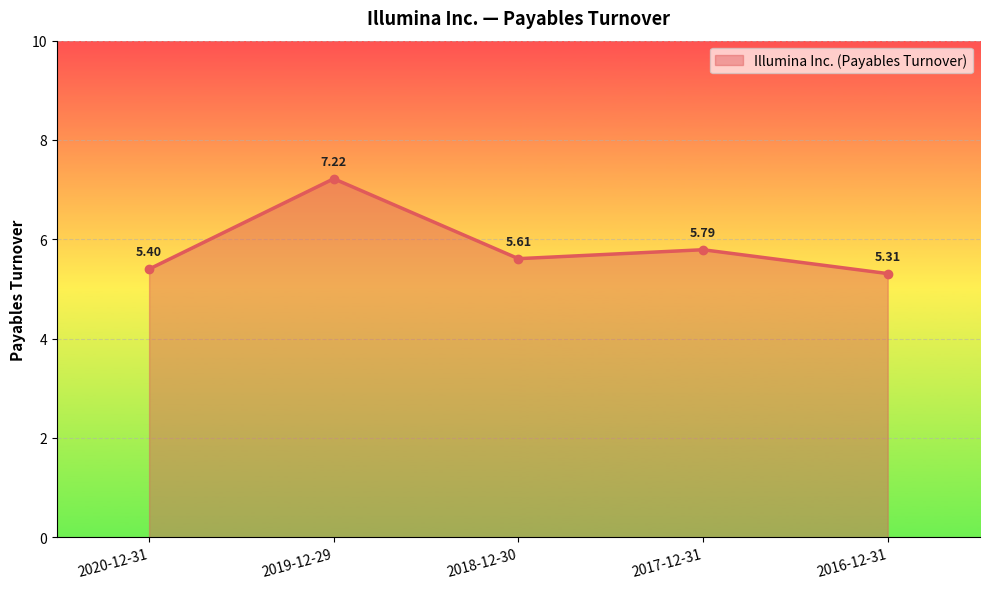

At which category does the chart reach its minimum across all series?

2016-12-31